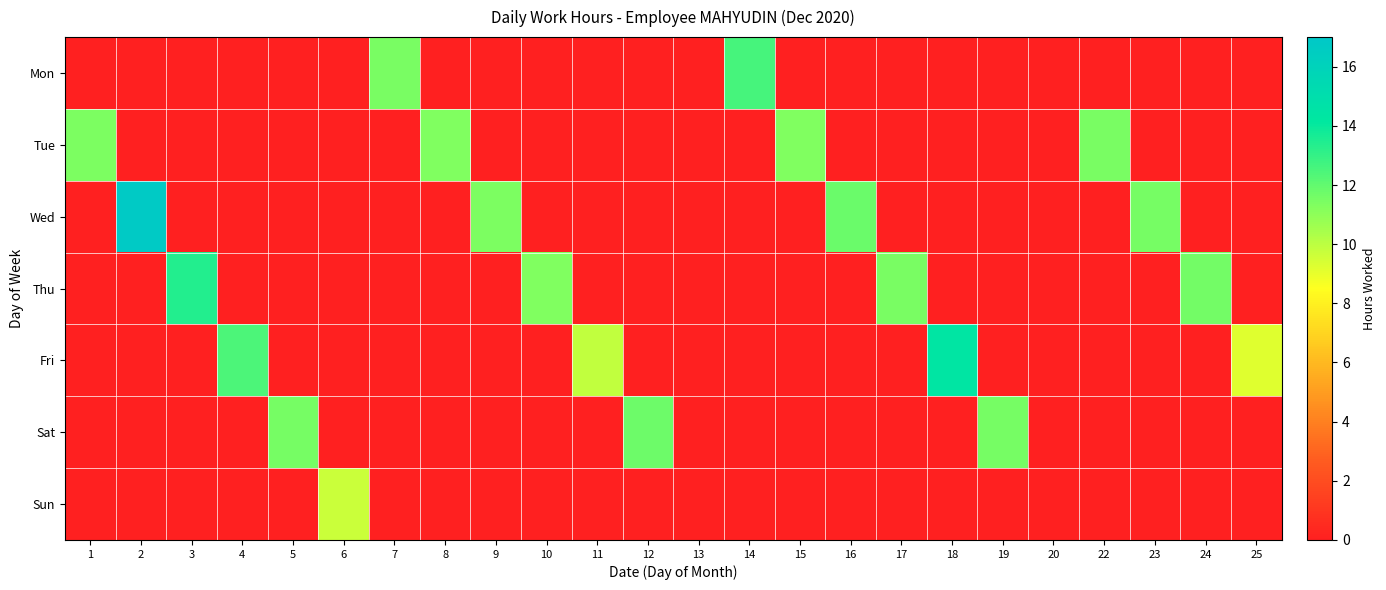

Which series has the largest range (max minus min)?

Wed